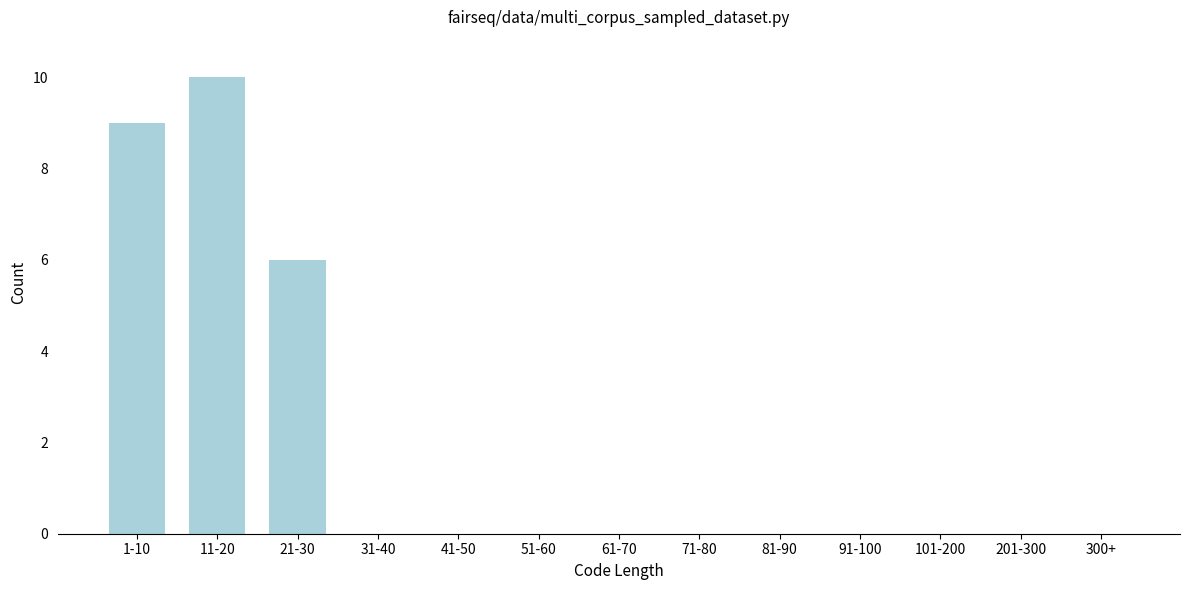

Reading left to right, list all the values displayed in this chart.

1-10=9	11-20=10	21-30=6	31-40=0	41-50=0	51-60=0	61-70=0	71-80=0	81-90=0	91-100=0	101-200=0	201-300=0	300+=0